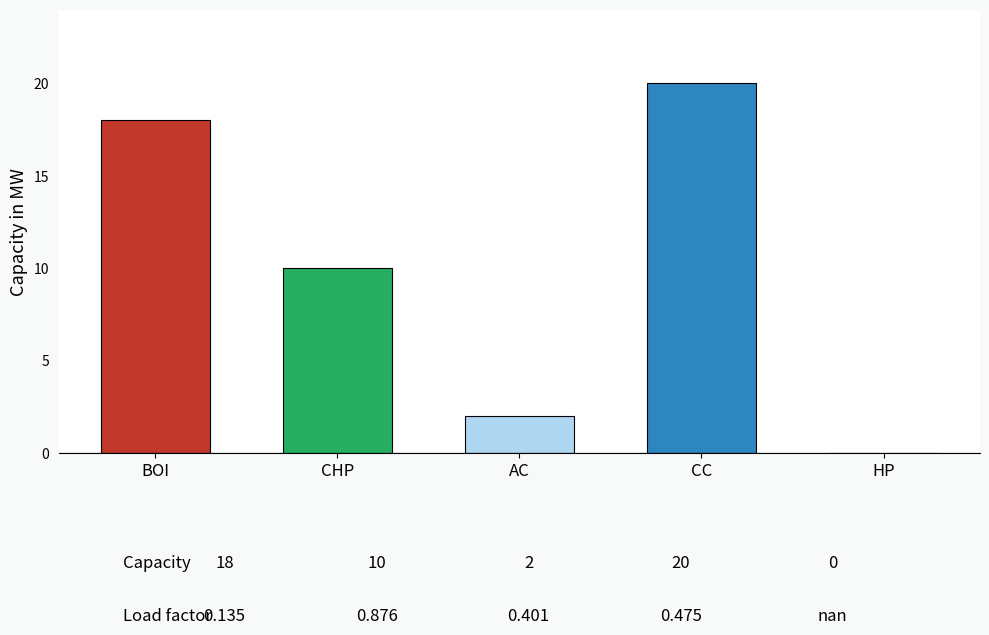

Reading left to right, list all the values displayed in this chart.

BOI=18	CHP=10	AC=2	CC=20	HP=0